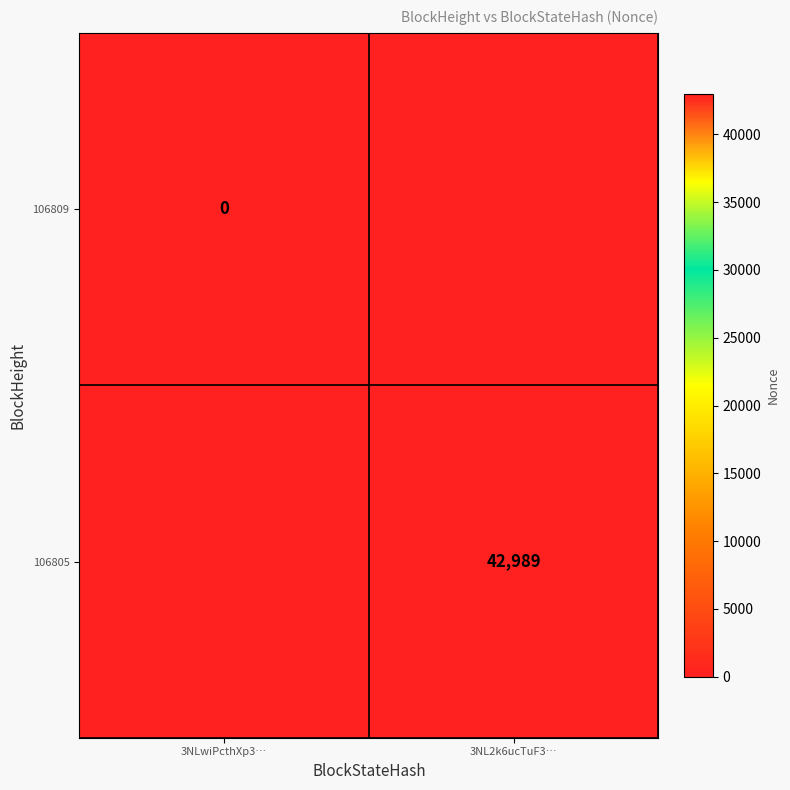

Which series has the largest range (max minus min)?

106805